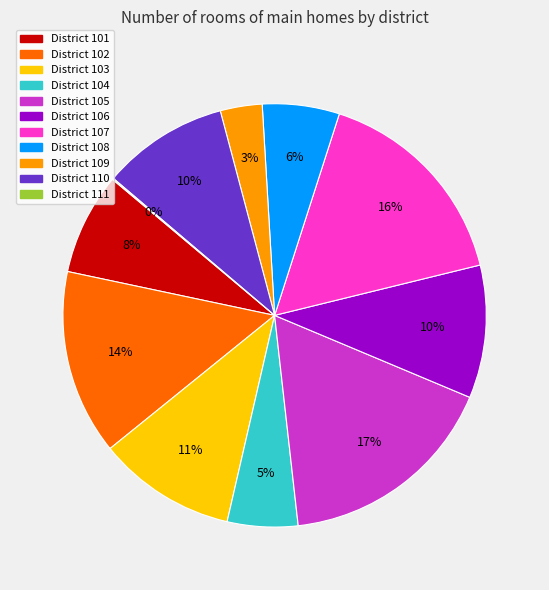

Is there a majority slice in this chart?

No